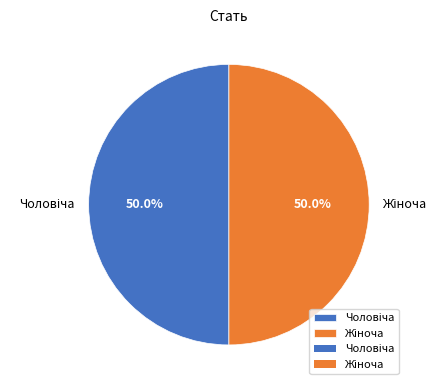

Rank the categories by value from lowest to highest.

Чоловіча, Жіноча